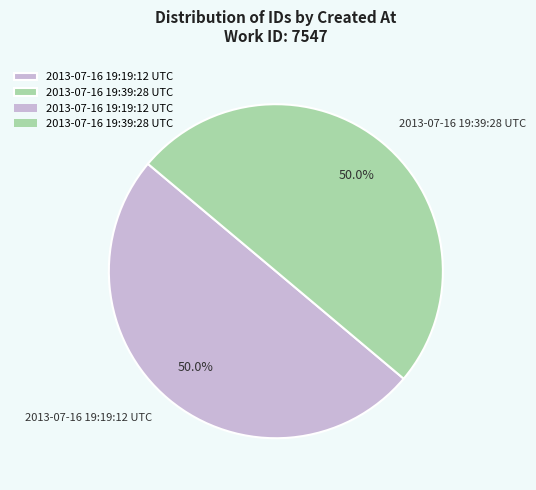

What percentage is NOT represented by 2013-07-16 19:19:12 UTC?

50.0%